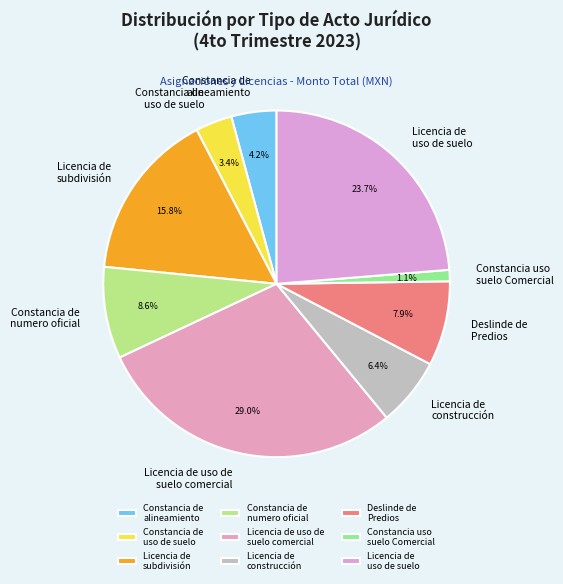

Count the number of slices in the pie.

9